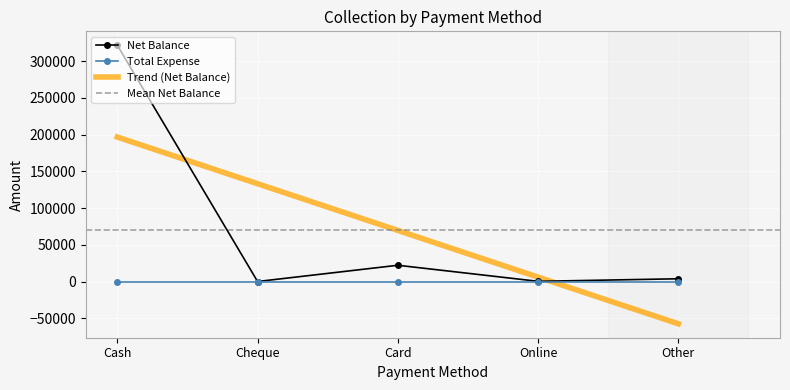

What is the value of the 3rd point from the left?

22120